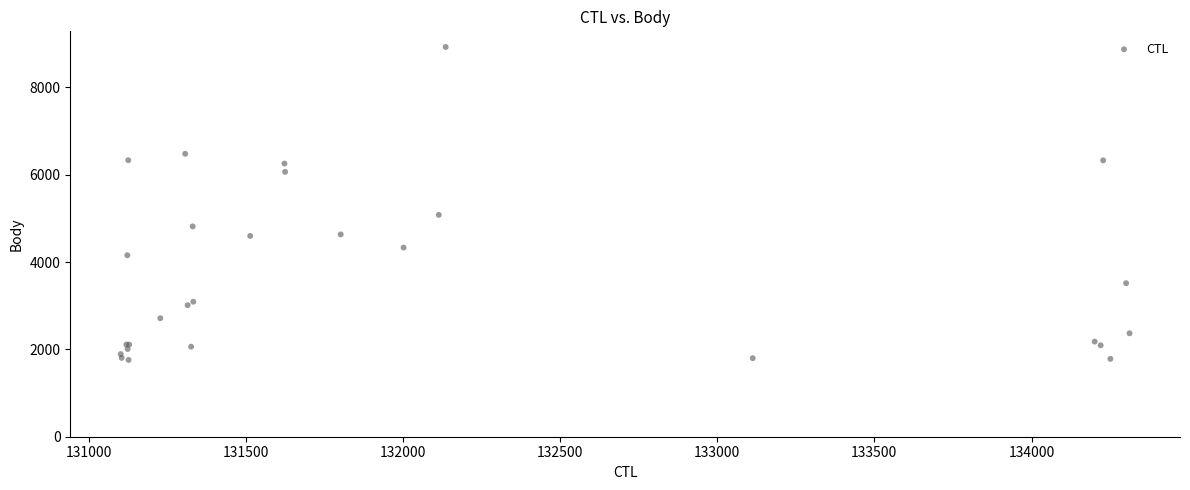

What Y value in the scatter plot is closest to 5340?

5079